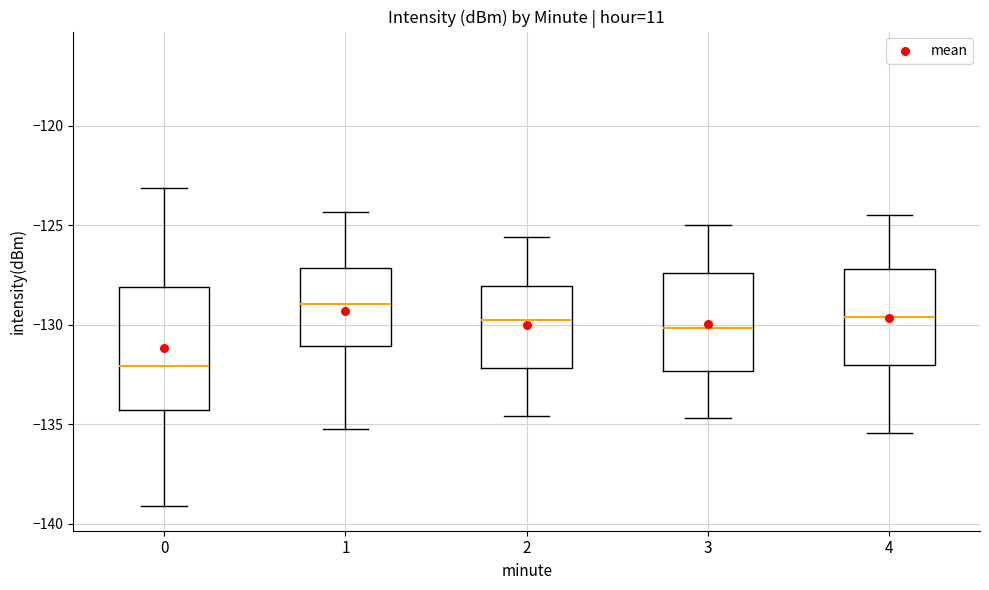

Reading left to right, transcribe this box plot: for each box, give where its median line is, the range the box spans, and where its two whiskers end, as read against the y-axis. The values are not printed on the chart, so give them approximately, as read against the axis.

0: median -132.0, box -134.5 to -128.0, whiskers -139.0 to -123.0
1: median -129.0, box -131.0 to -127.0, whiskers -135.0 to -124.5
2: median -129.5, box -132.0 to -128.0, whiskers -134.5 to -125.5
3: median -130.0, box -132.5 to -127.5, whiskers -134.5 to -125.0
4: median -129.5, box -132.0 to -127.0, whiskers -135.5 to -124.5